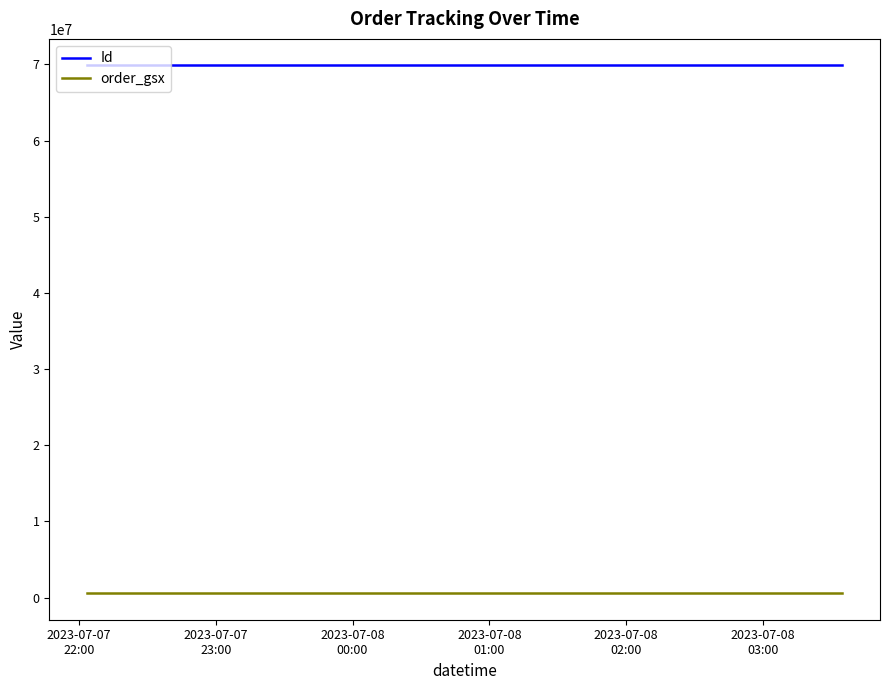

List the series in order of their overall mean, lowest first.

order_gsx, Id